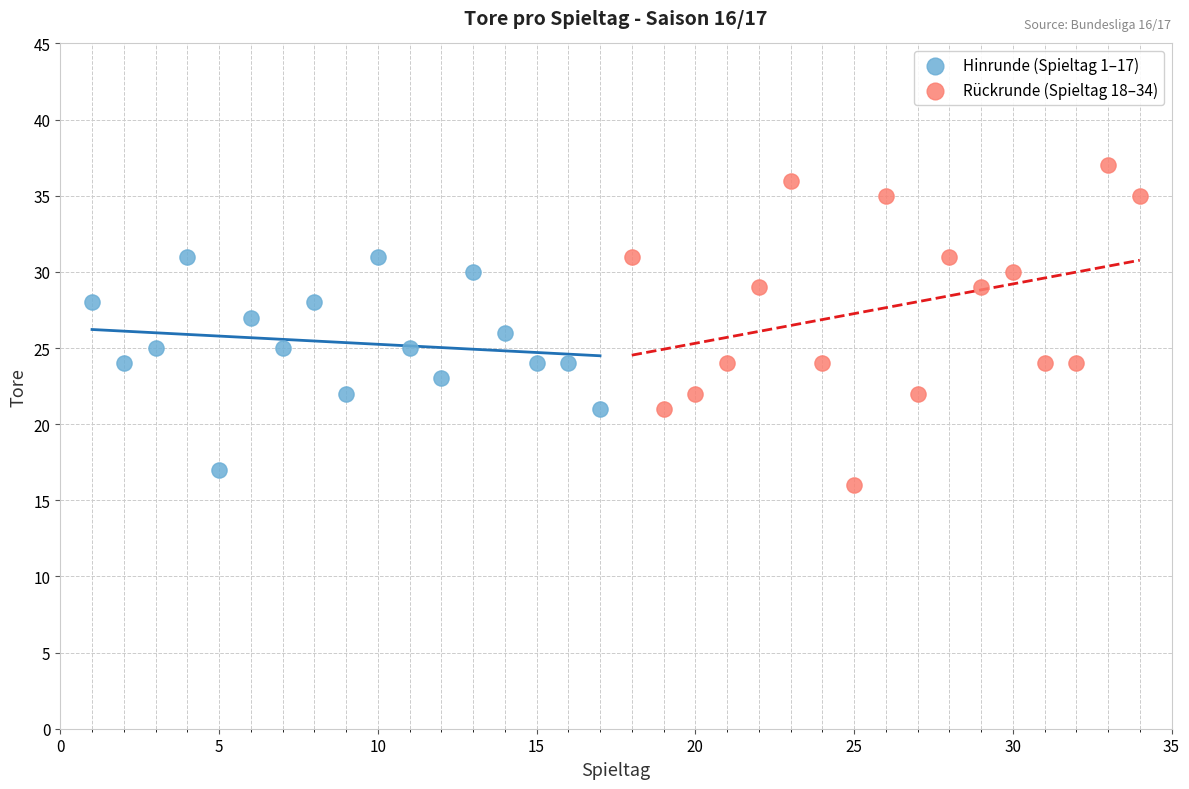

What are all the series names shown in the legend?

Hinrunde (Spieltag 1–17), Rückrunde (Spieltag 18–34)